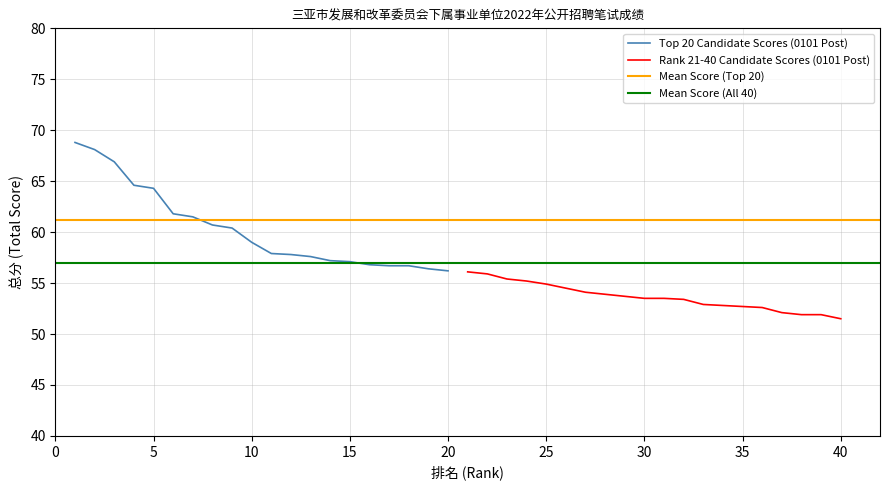

At which category is the sum across all series the highest?

1